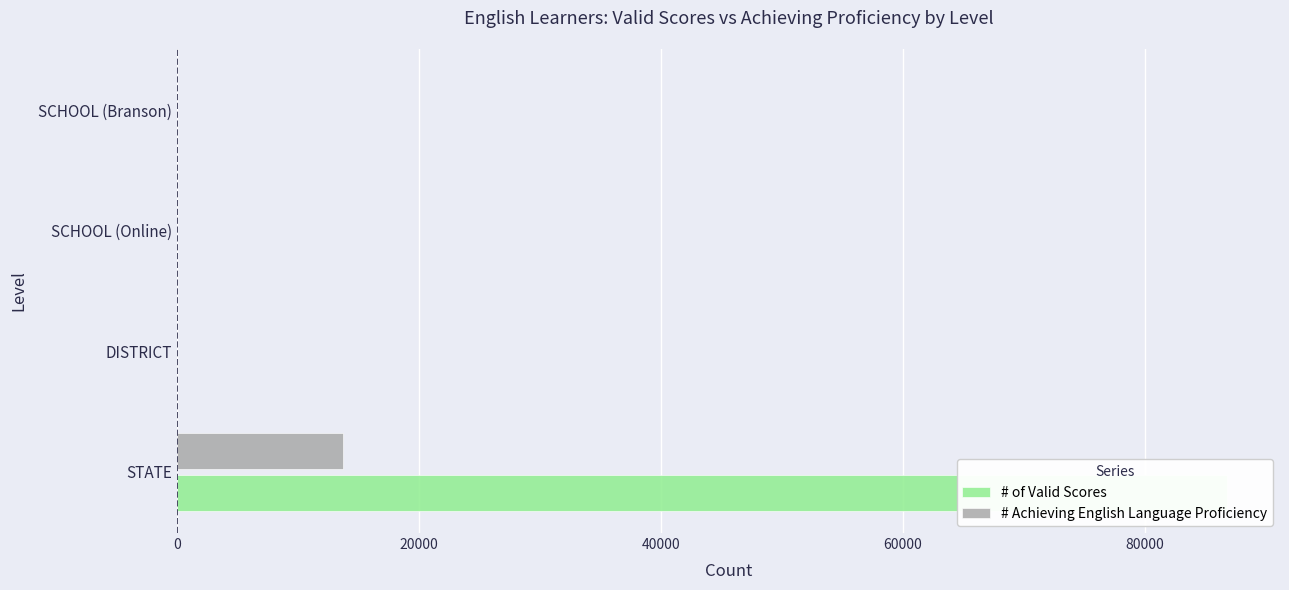

How many bars are there in each group?

2